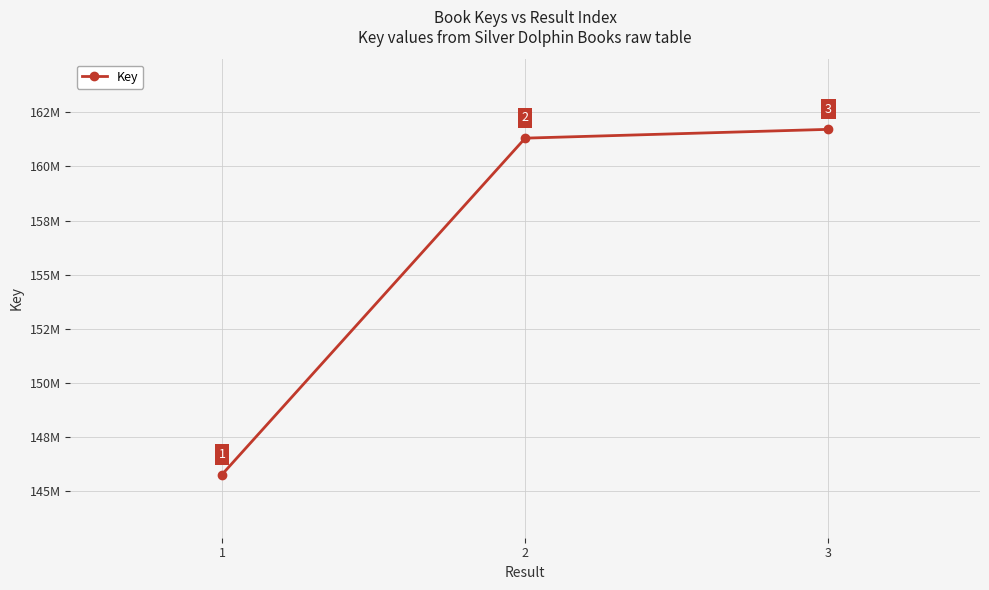

What is the sum of all values?

468788918